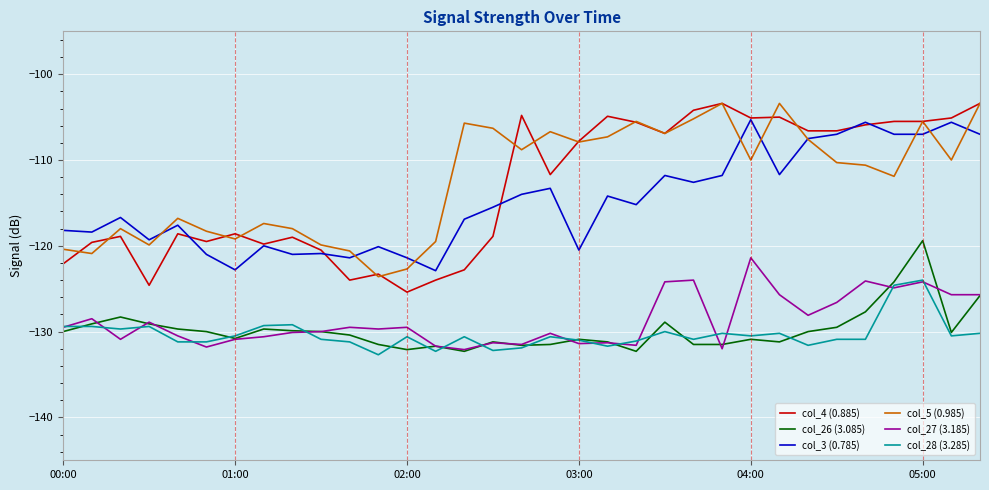

What is the average value of the col_3 (0.785) series?

-114.9